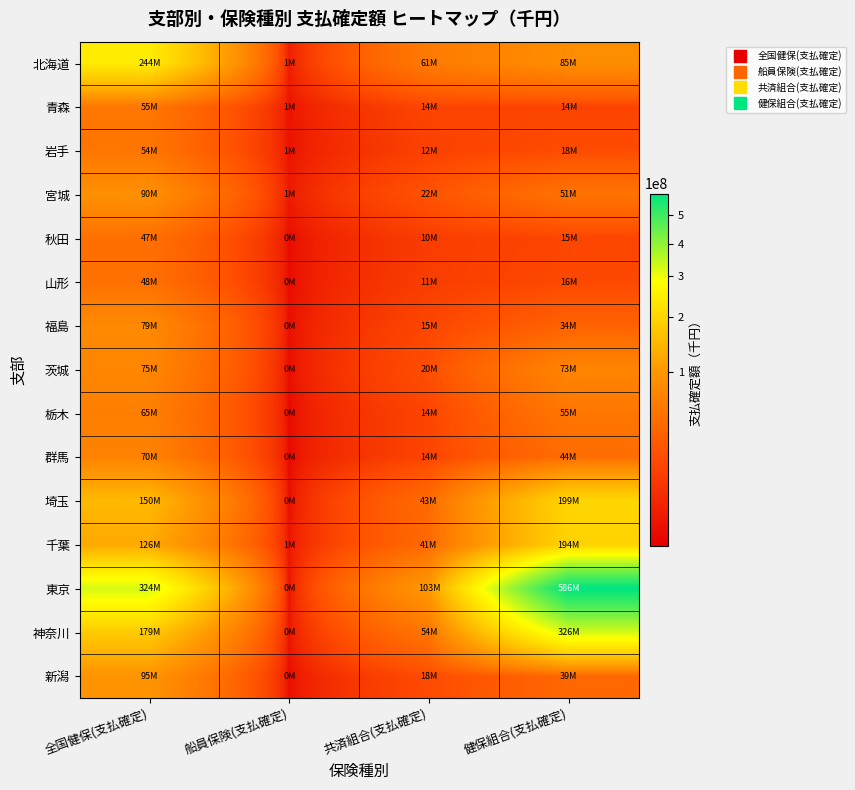

What is the maximum value shown in the chart?

586386561